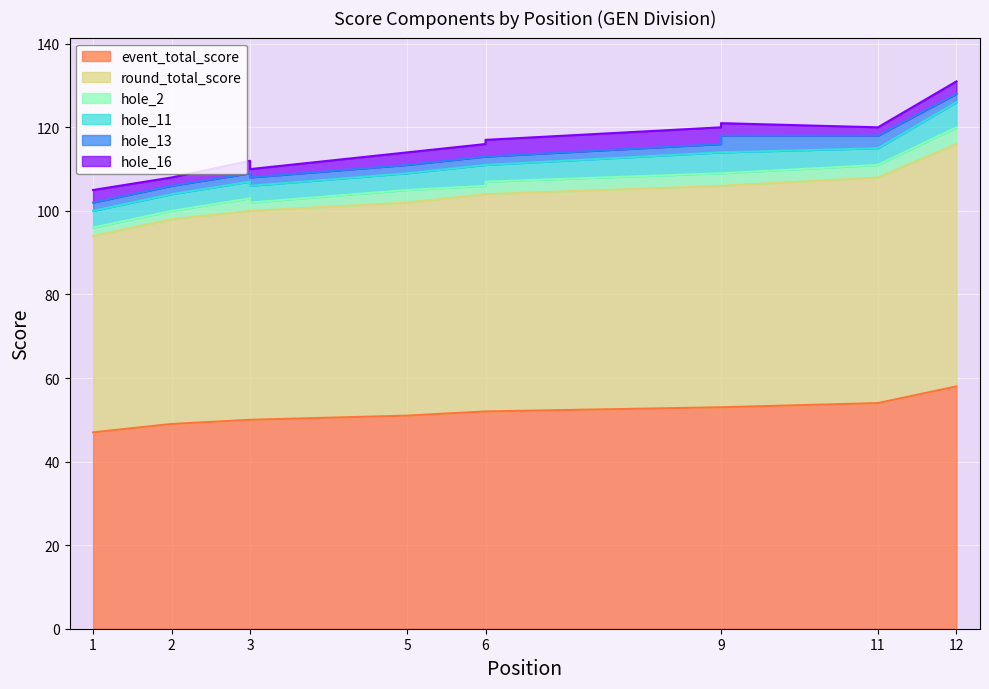

What is the average value of the hole_11 series?

4